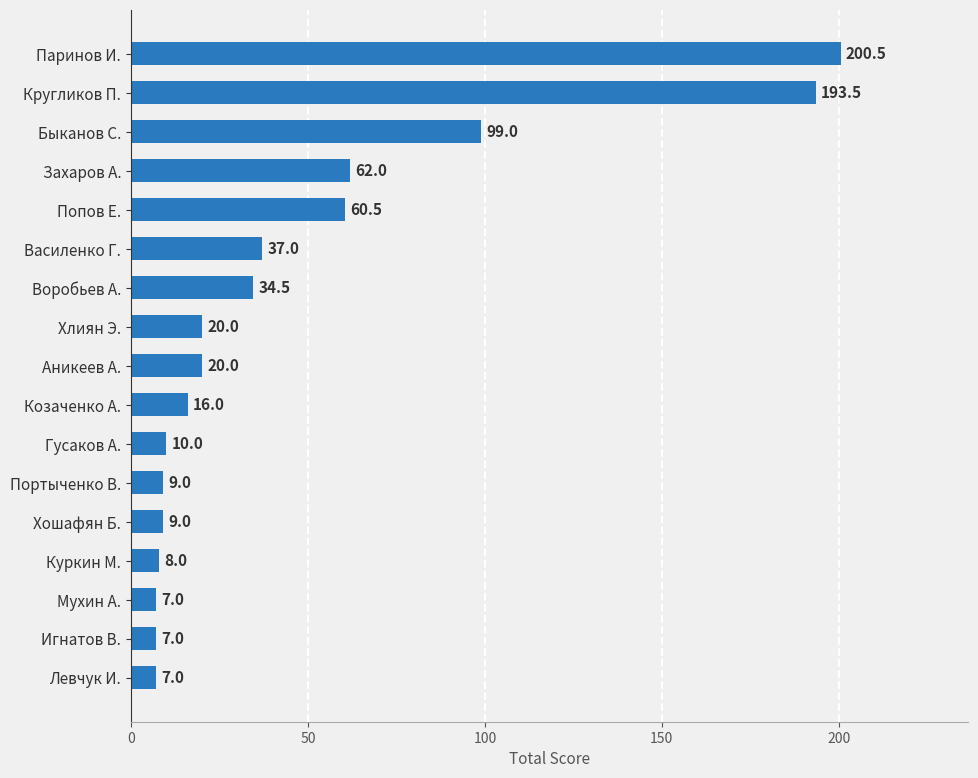

How many bars are there in total?

17